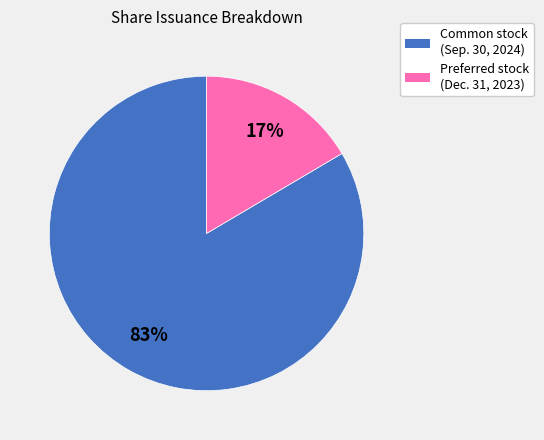

Does any single category account for the majority?

Yes